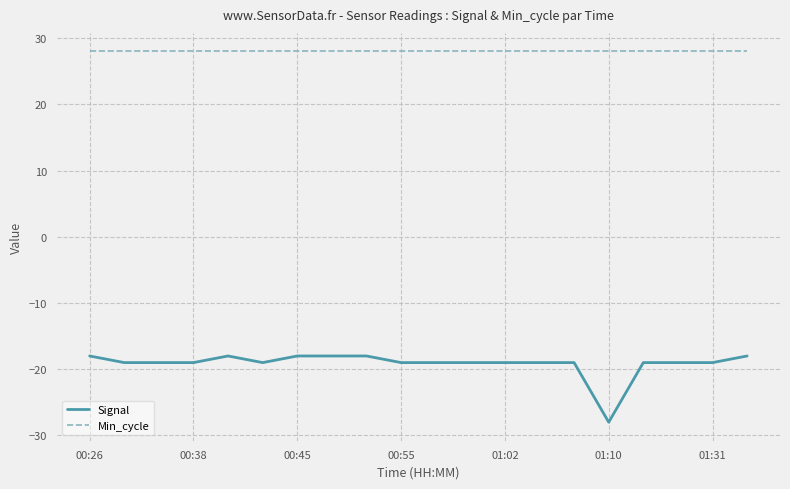

What is the highest value of the Min_cycle series?

28